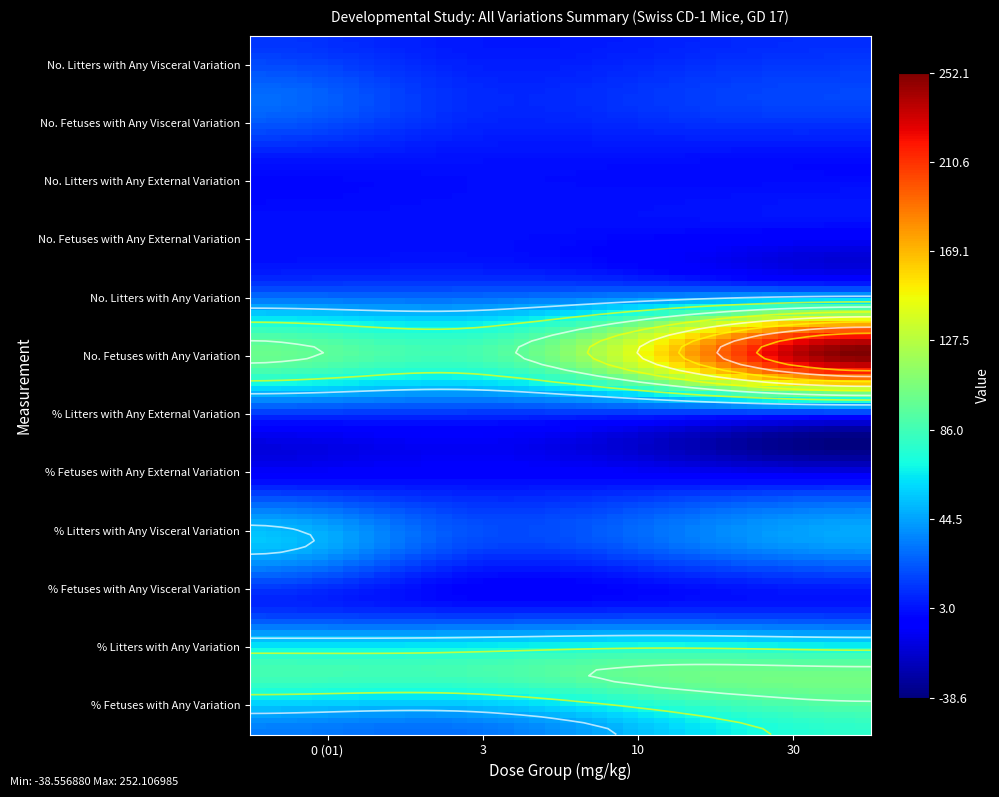

How many data points in % Fetuses with Any Variation are less than 56?

2